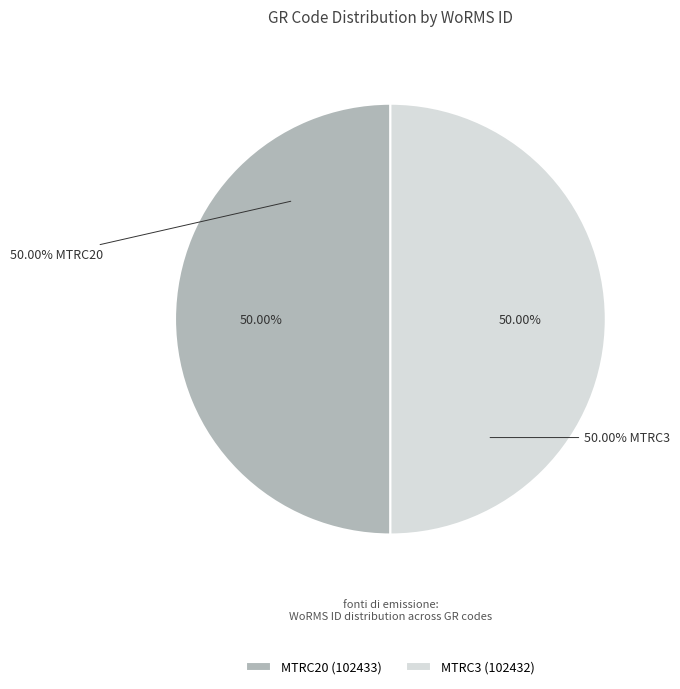

The MTRC3 slice represents 62% of the pie. True or false?

False